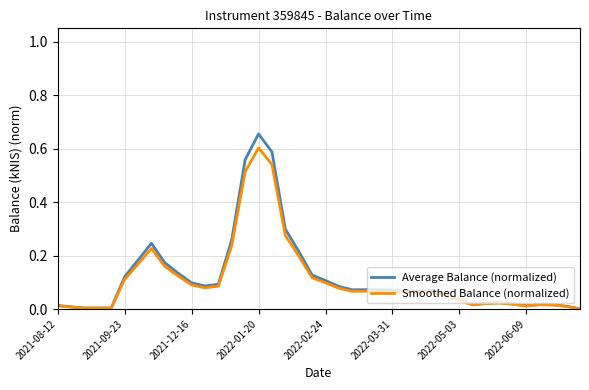

How many series are shown in this chart?

2